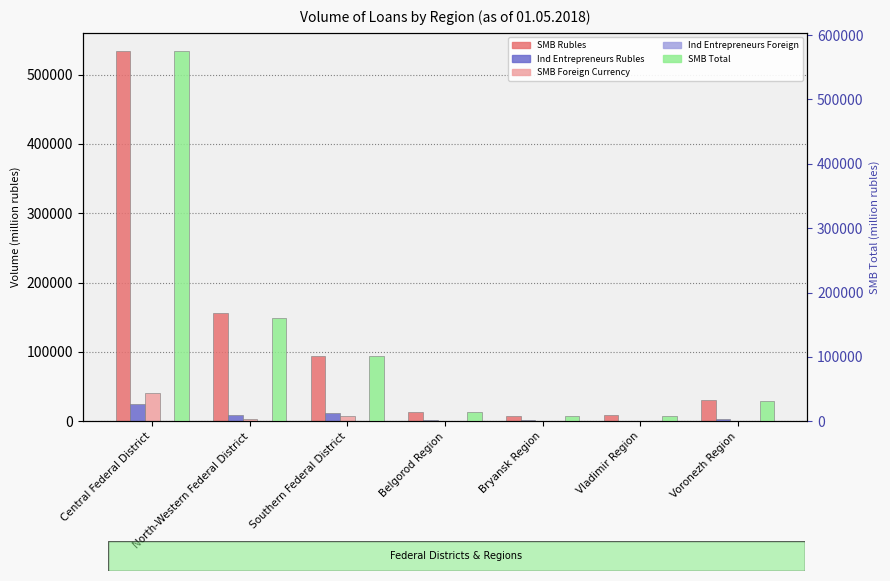

How many values in the SMB Foreign Currency series exceed 73?

3